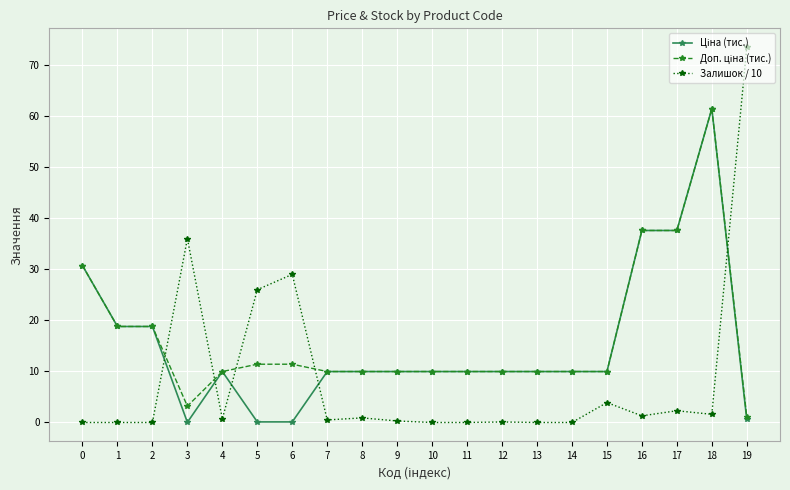

True or false: Залишок / 10 has more than 0 interior local peaks.

True